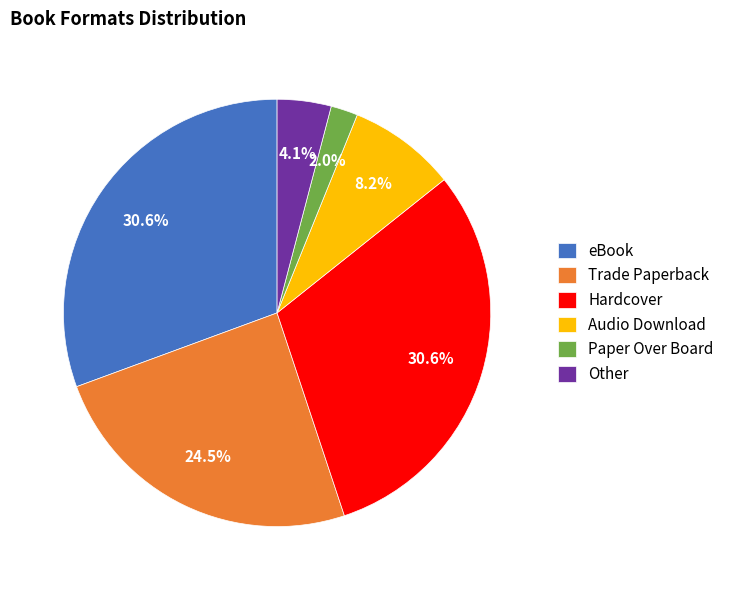

Does Paper Over Board account for over 50% of the chart?

No